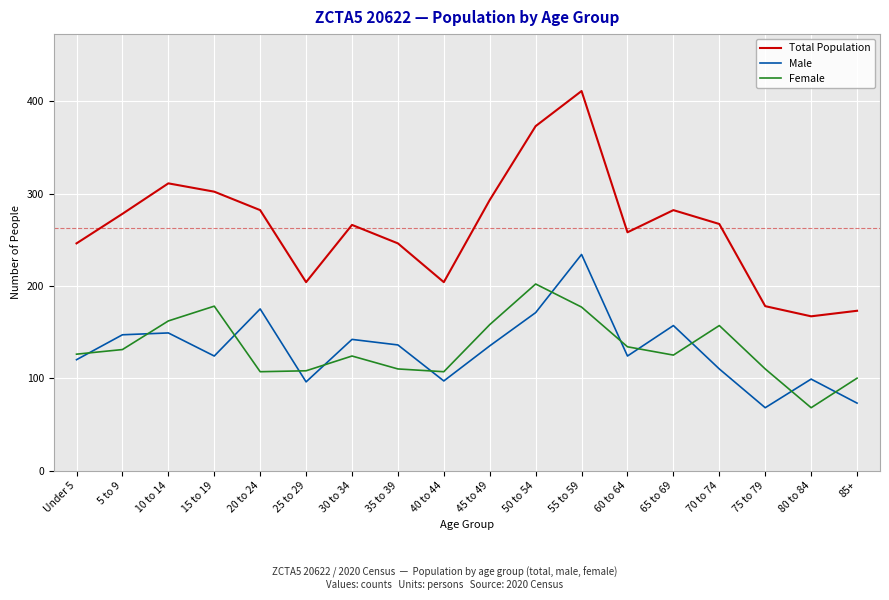

The value of Total Population at 15 to 19 is 101. True or false?

False